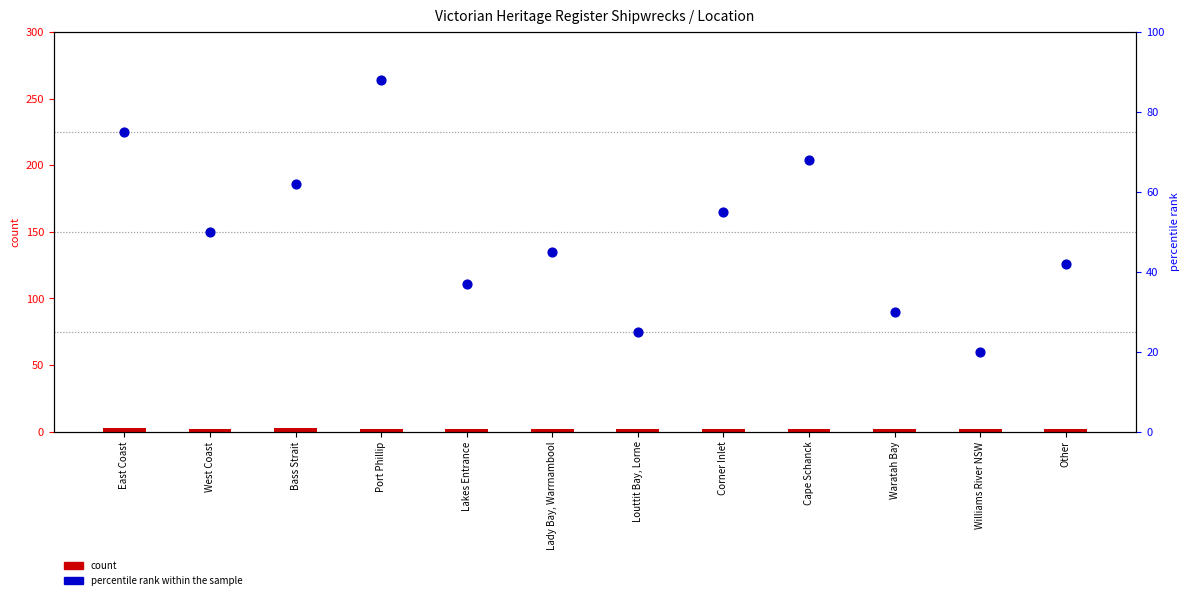

Which series reaches the minimum Y coordinate?

count